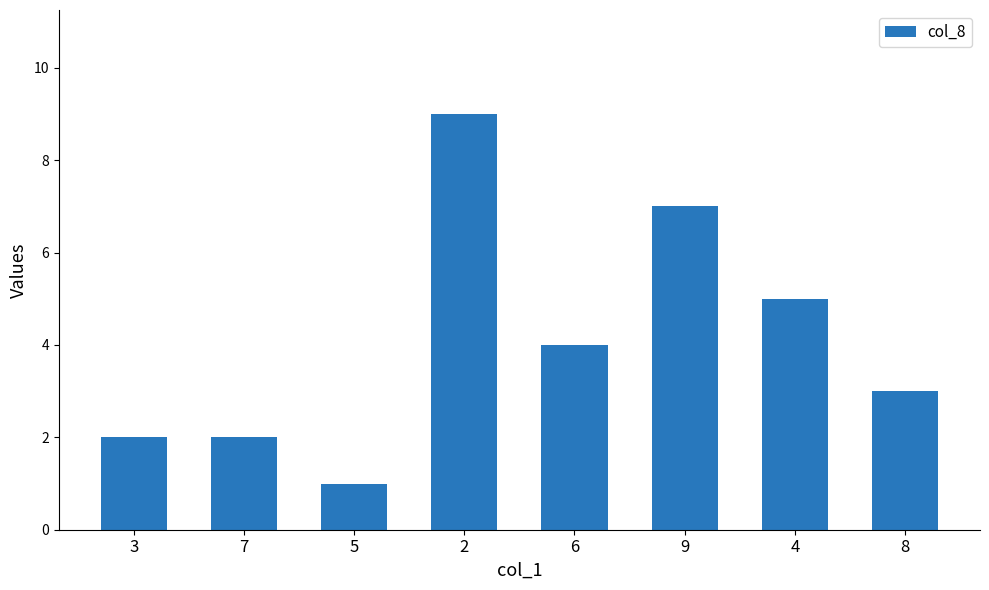

Reading right to left, extract all data points from this chart.

8=3	4=5	9=7	6=4	2=9	5=1	7=2	3=2